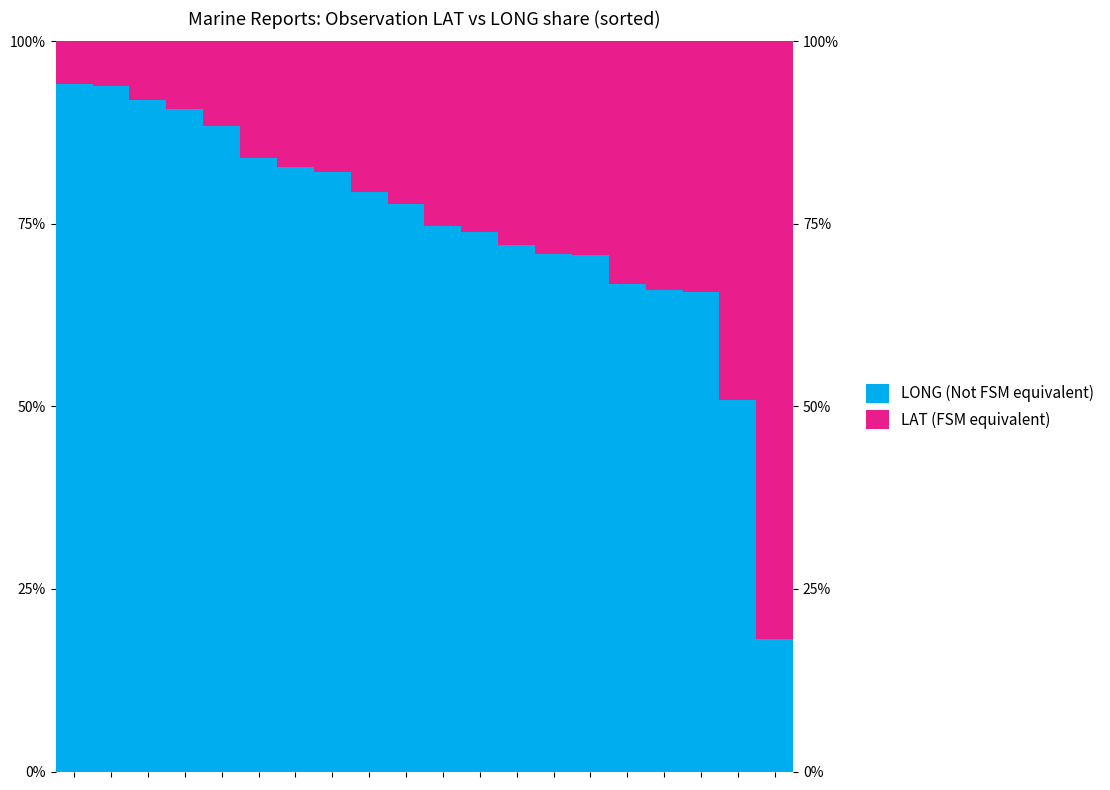

What is the difference between the LONG (Not FSM equivalent) values at 0 and 14?

0.2